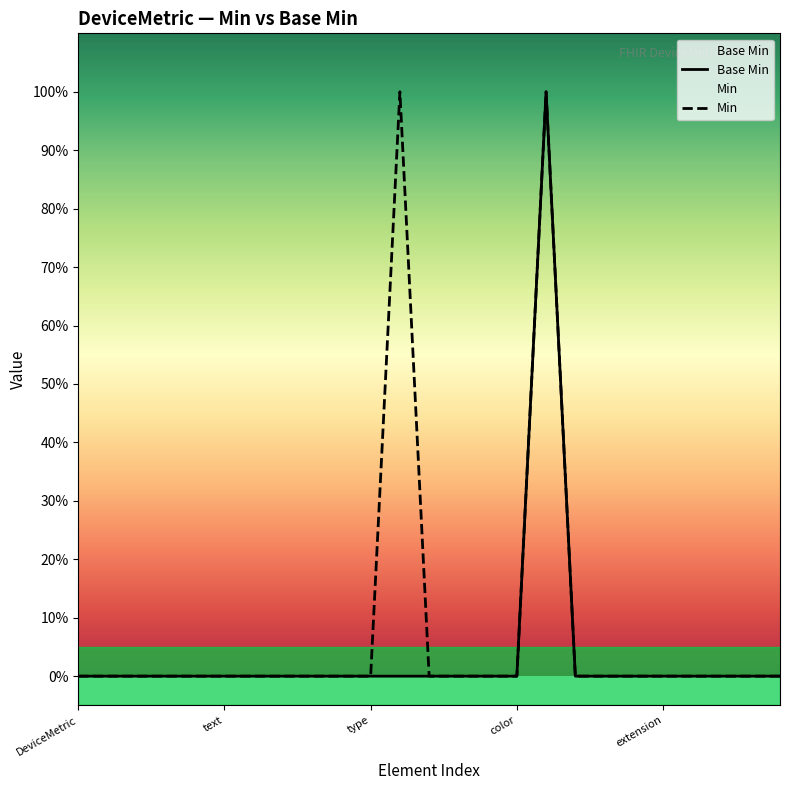

List the series in order of their overall mean, highest first.

Min, Base Min